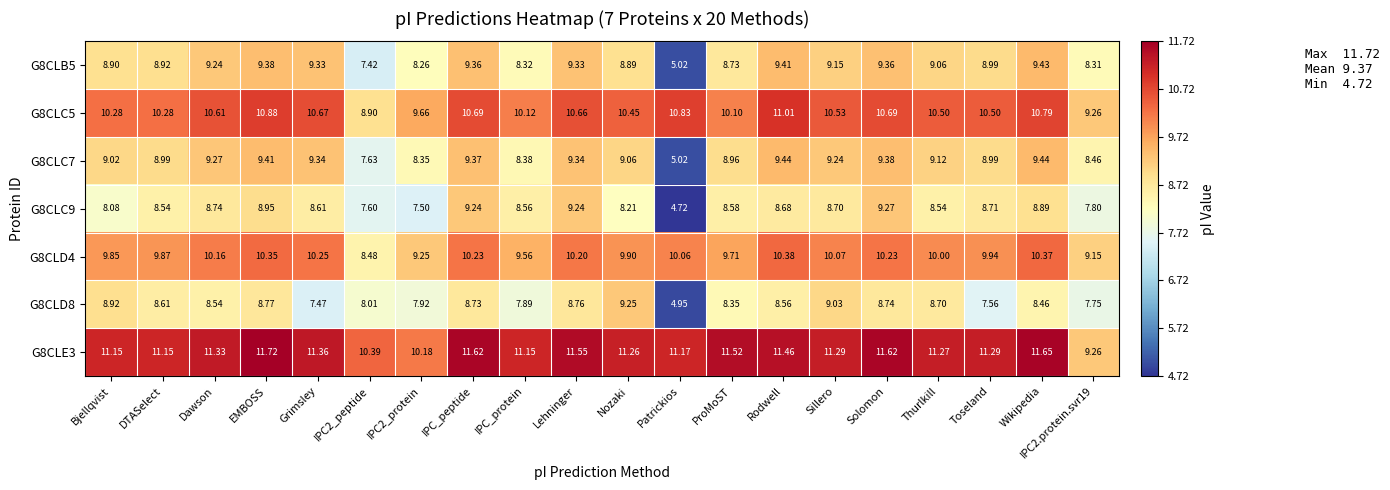

At which label does G8CLB5 first exceed 9?

Dawson